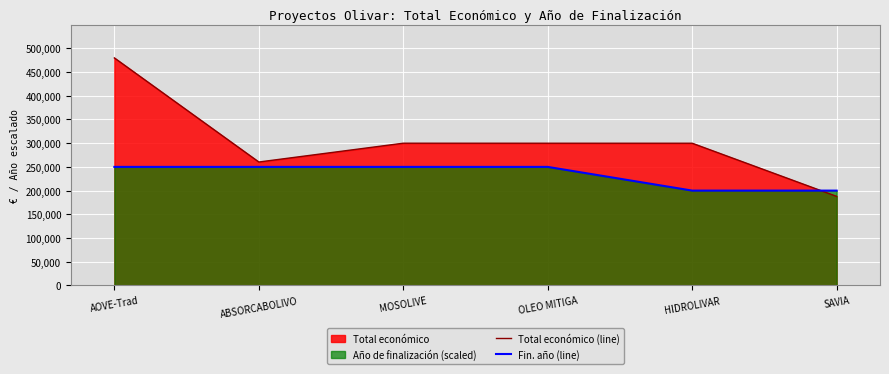

What is the sum of the Total económico (line) values at HIDROLIVAR and SAVIA?

487668